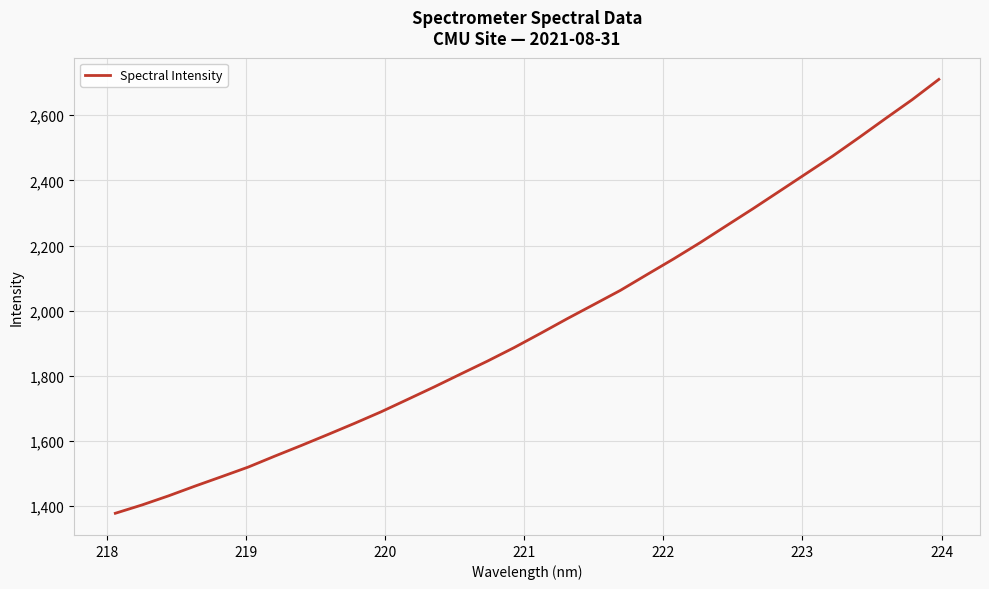

What is the difference between the maximum and minimum values?

1331.6